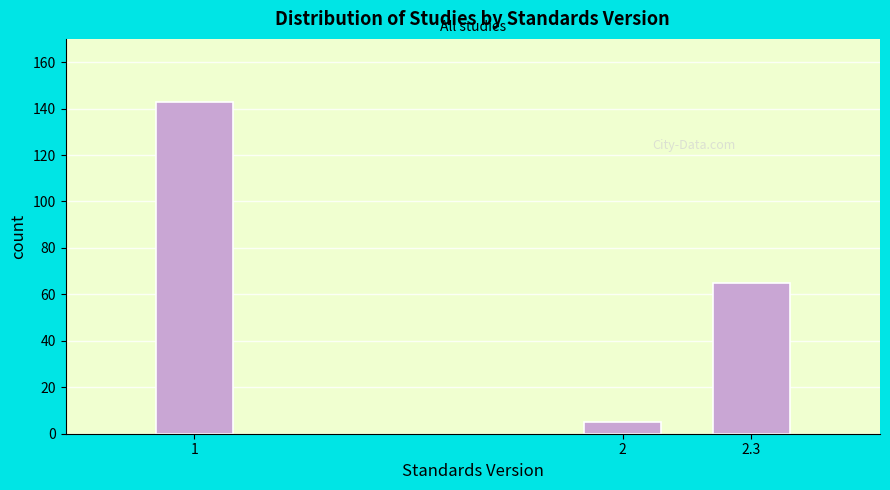

Reading left to right, list all the values displayed in this chart.

1=143	2=5	2.3=65